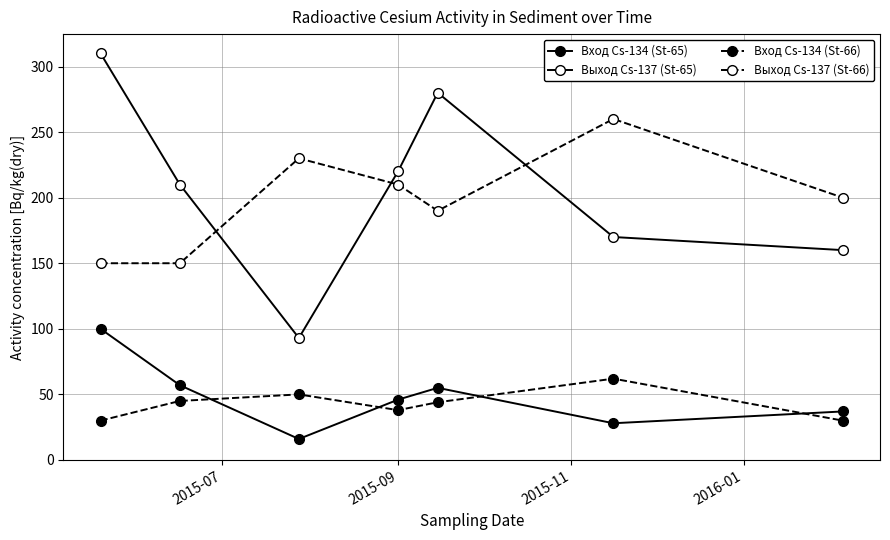

What is the average value of the Выход Cs-137 (St-65) series?

206